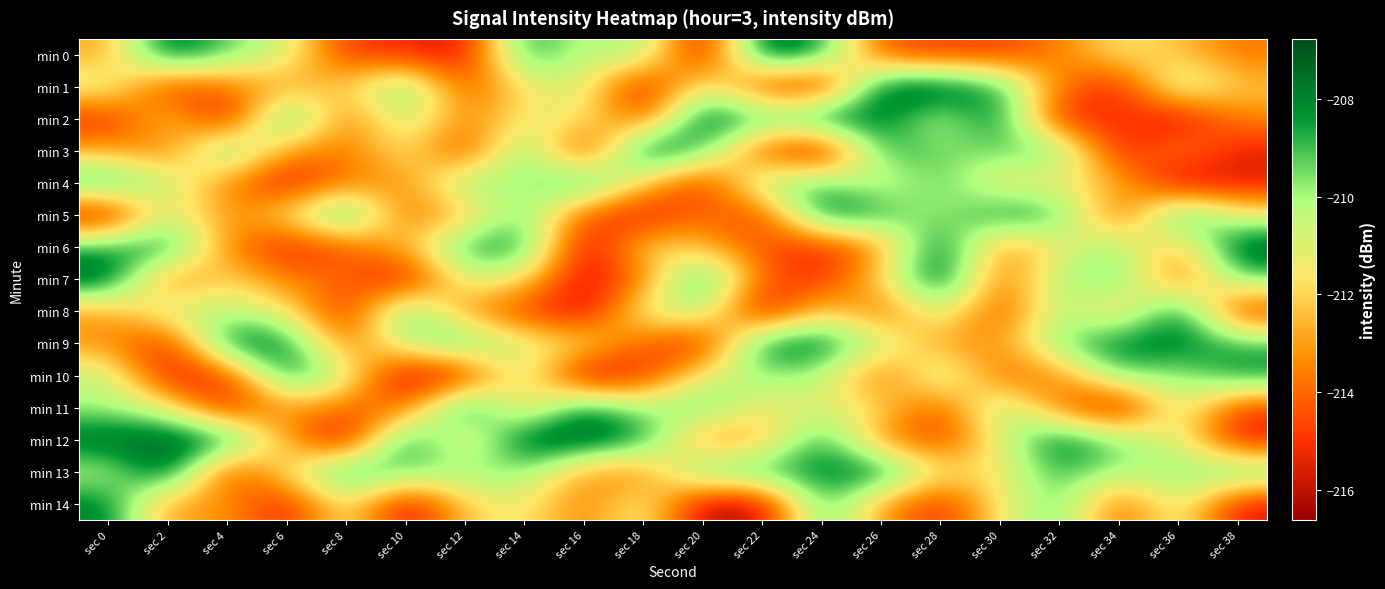

What is the smallest value displayed?

-216.6